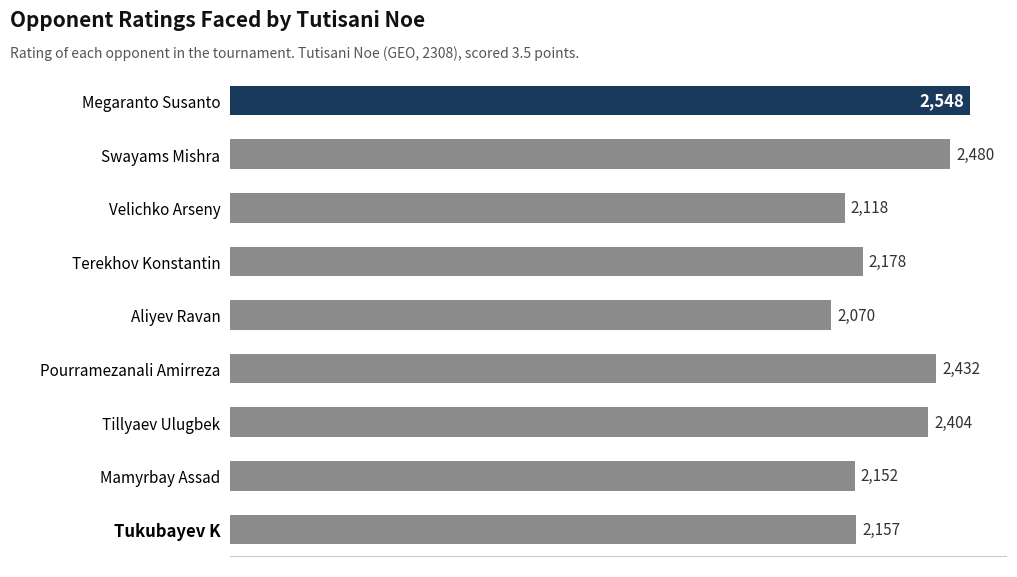

What is the label of the 9th bar from the top?

Tukubayev K